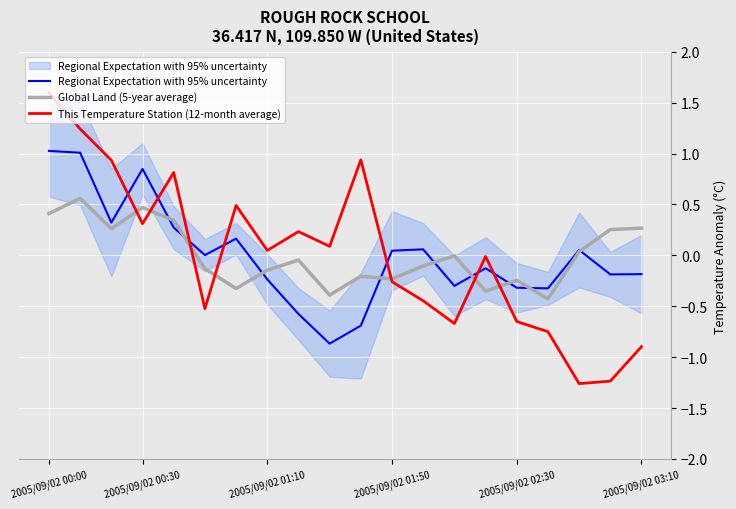

Where does the Regional Expectation with 95% uncertainty series first go above 0?

2005/09/02 00:00